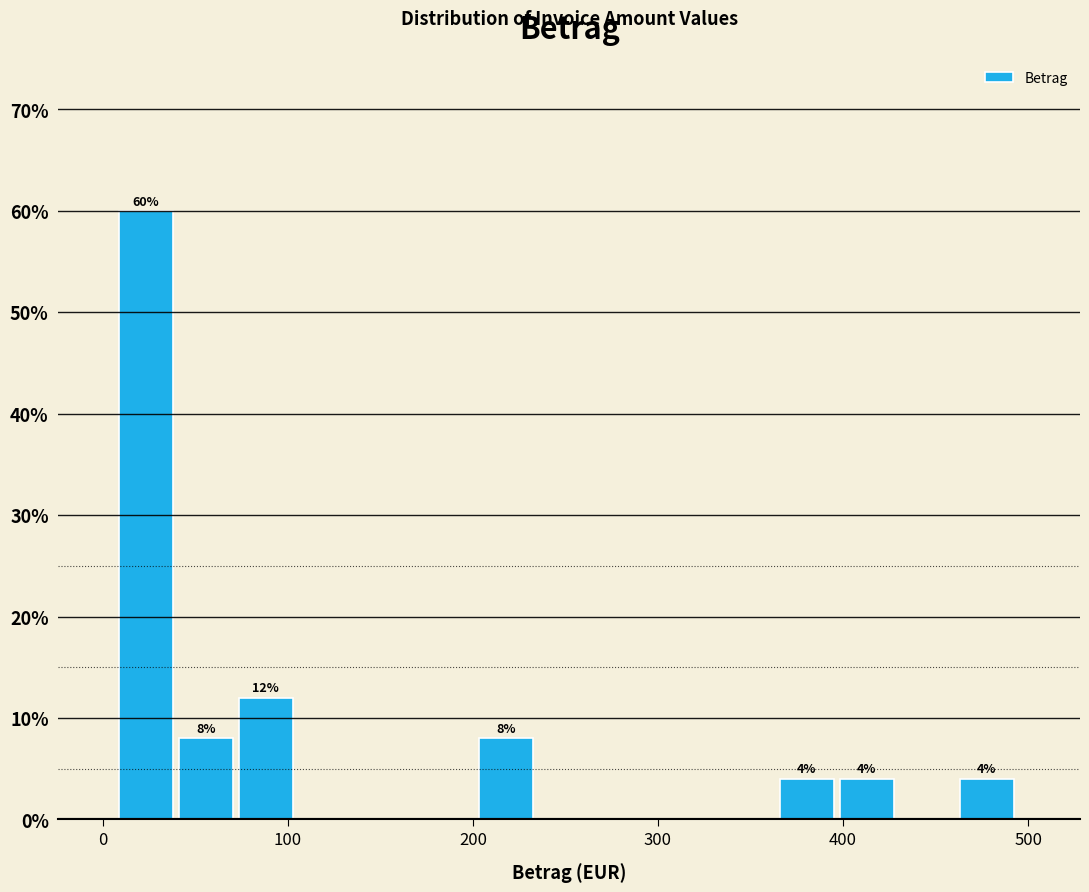

Around what value on the x-axis is the tallest bar? Give the approximate position of its centre, as read against the axis.

20